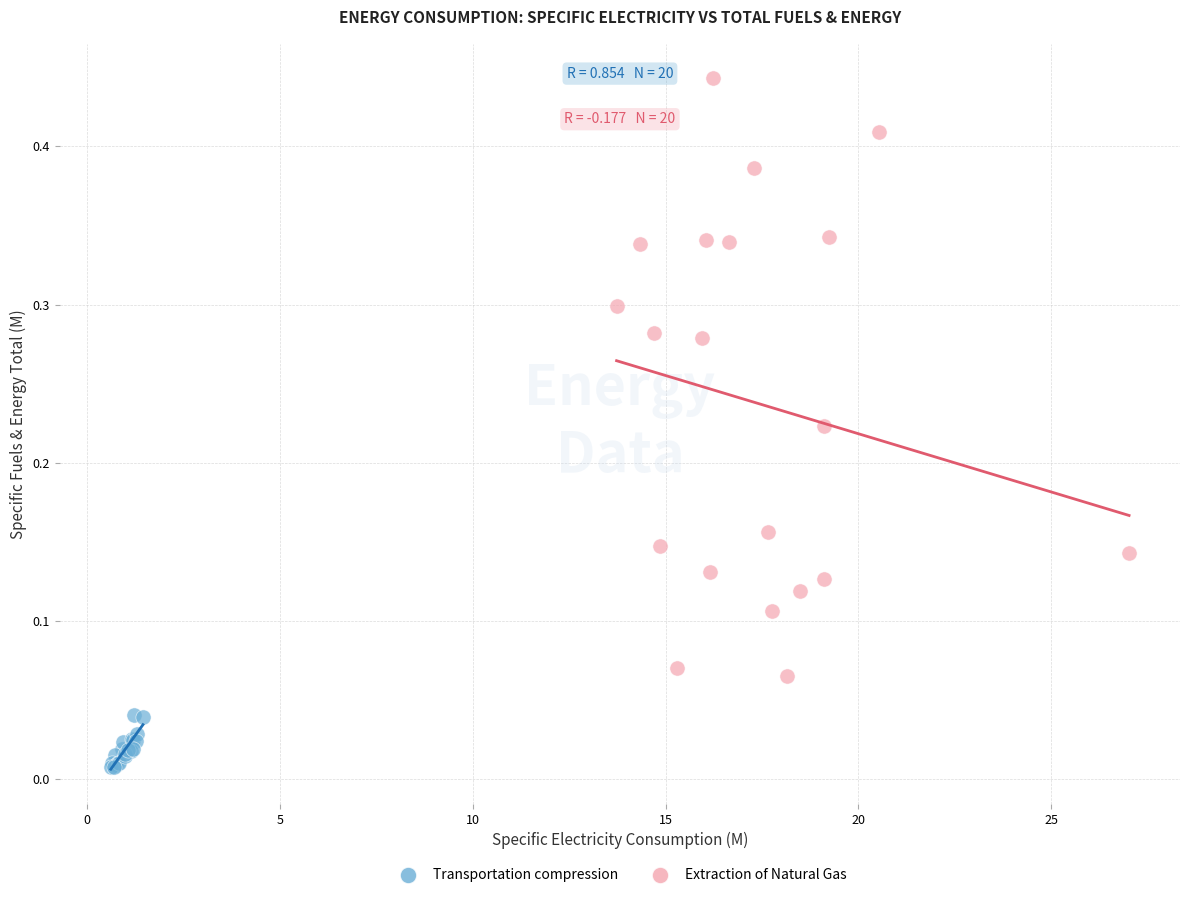

Which series reaches the minimum Y coordinate?

Transportation compression